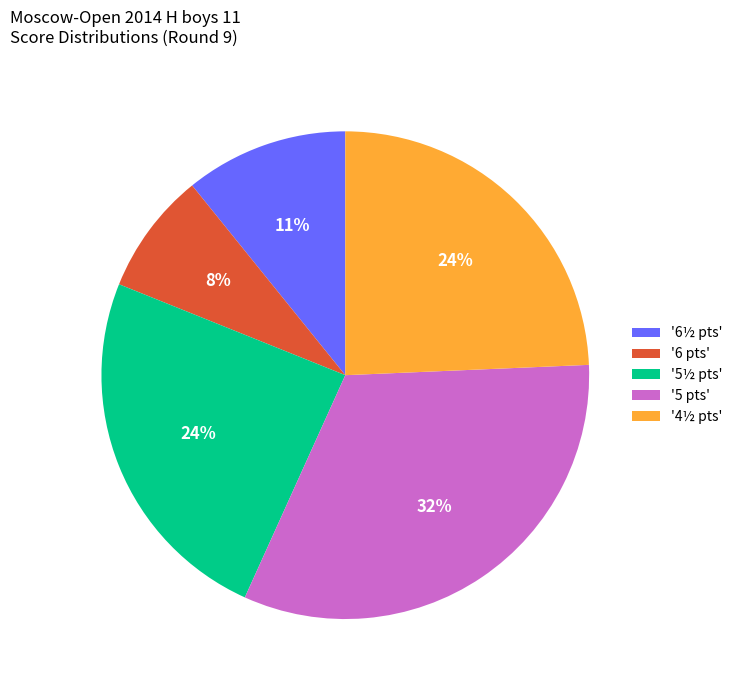

To the nearest percent, what is the difference between the '5½ pts' and '6 pts' slice percentages?

16%